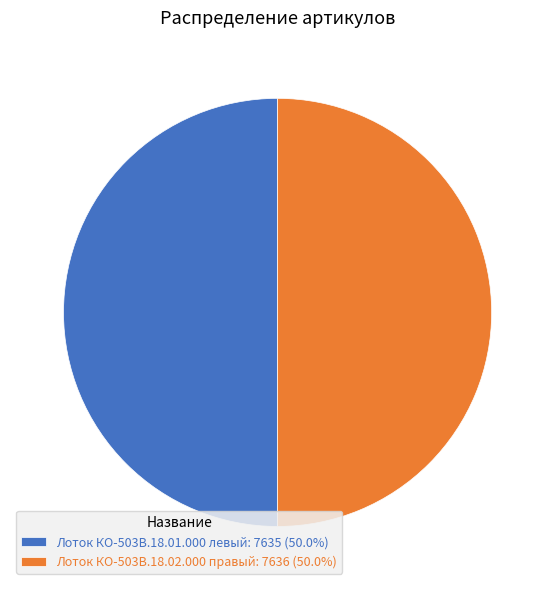

Is the sum of Лоток КО-503В.18.01.000 левый: 7635 (50.0%) and Лоток КО-503В.18.02.000 правый: 7636 (50.0%) greater than half?

Yes